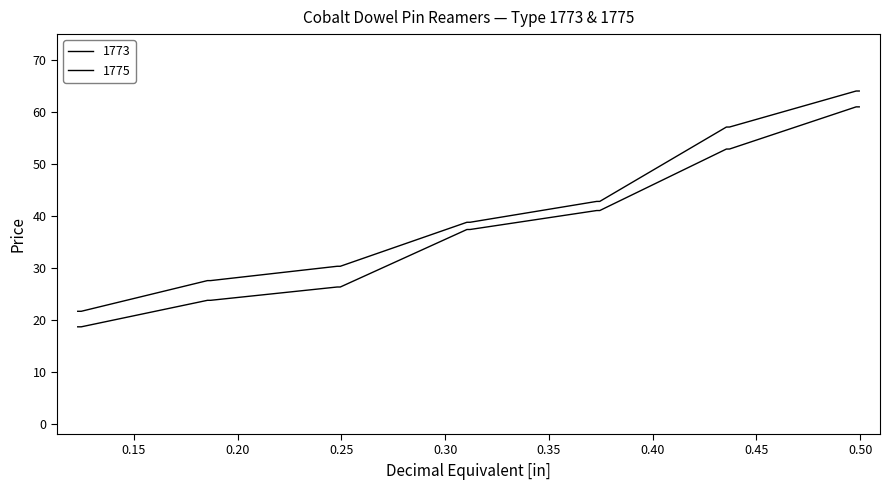

Does the chart display data point markers on the line(s)?

No